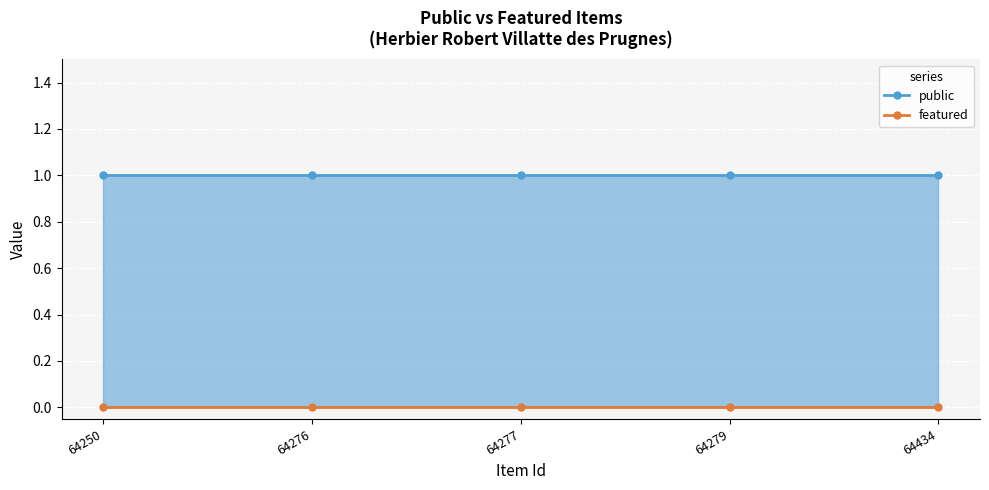

Is the value of featured at 64276 greater than the value of public at 64434?

No